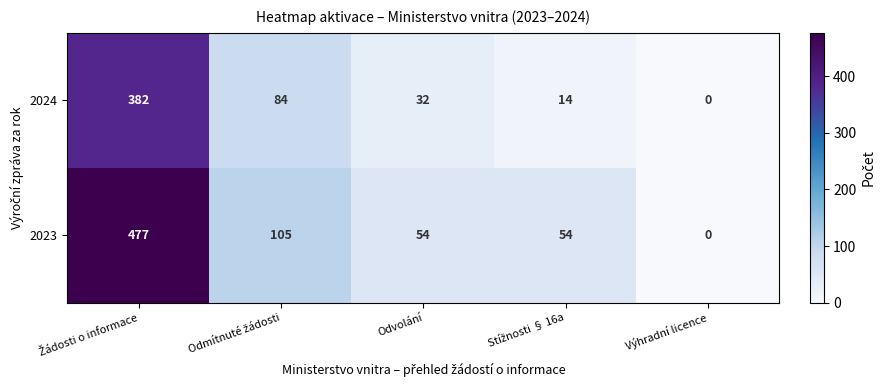

What is the maximum value for 2024?

382